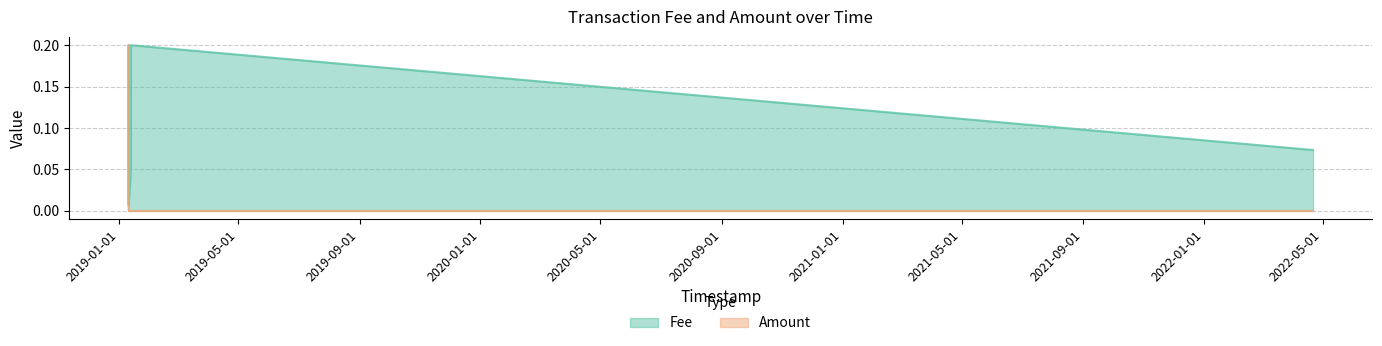

Which category has the lowest value across all series?

2019-01-10 13:01:51